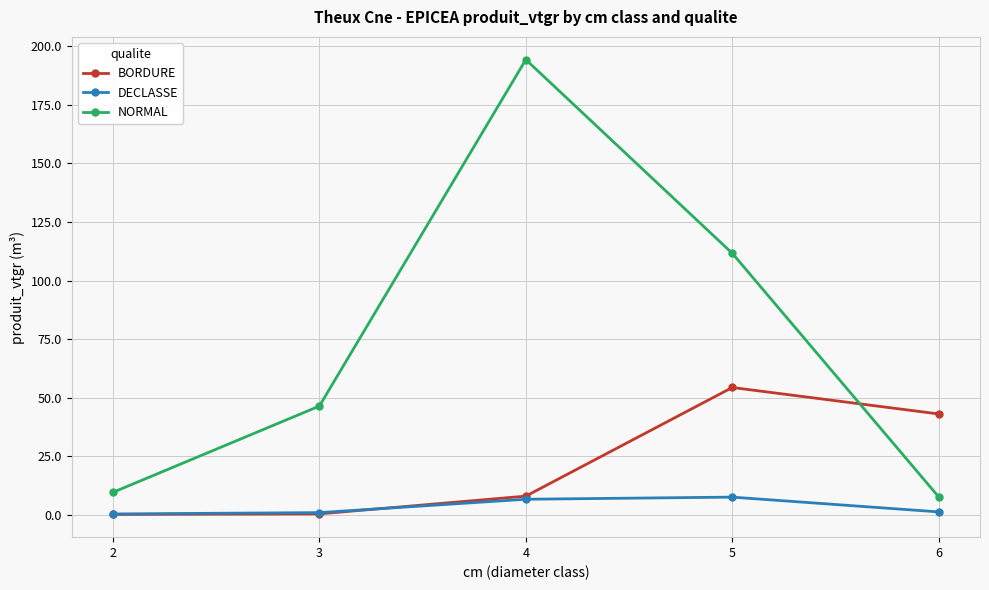

Count the number of data series in this chart.

3